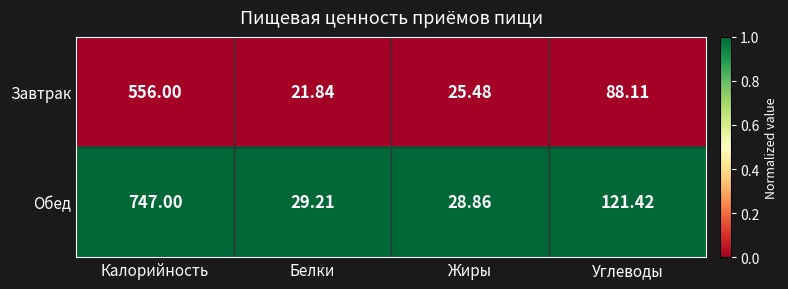

Which category has the lowest value across all series?

Белки